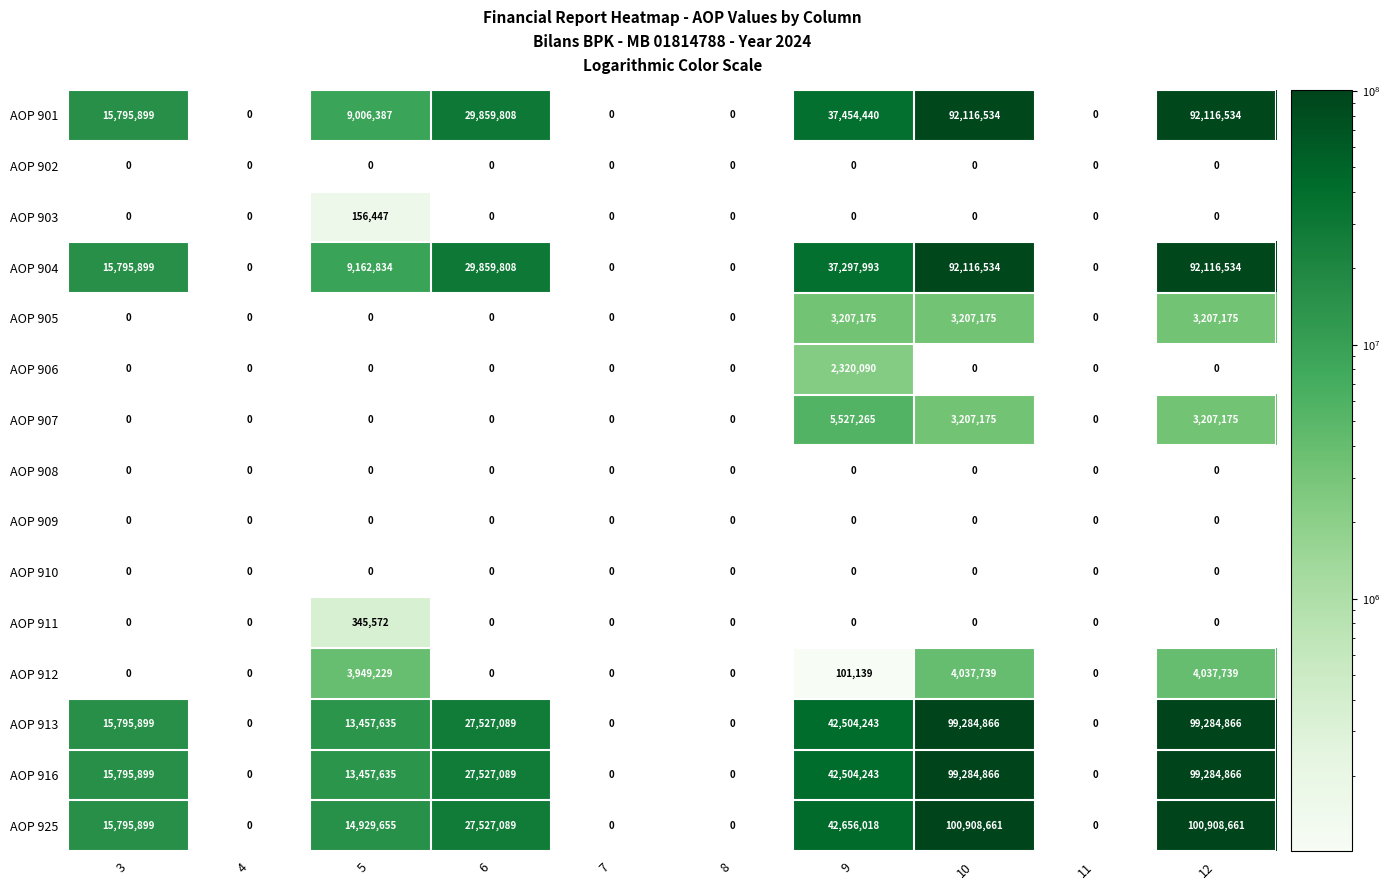

True or false: AOP 901 has a value of 29859808 at 6.

True